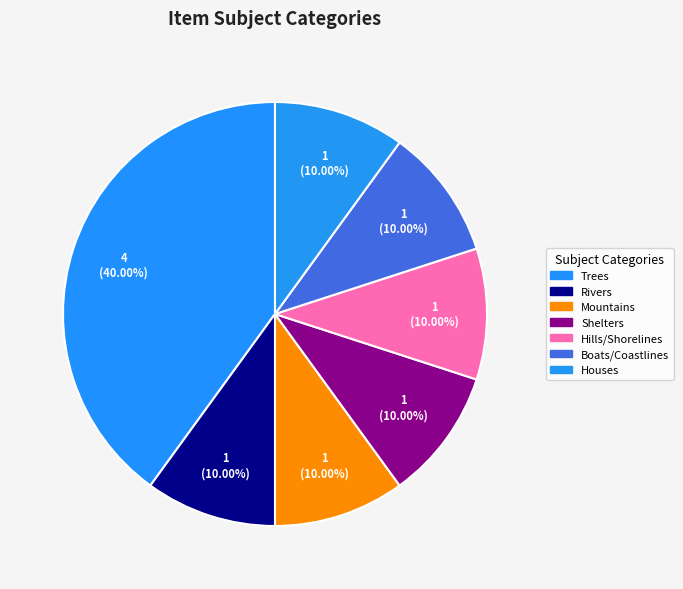

True or false: Trees accounts for 26% of the total.

False